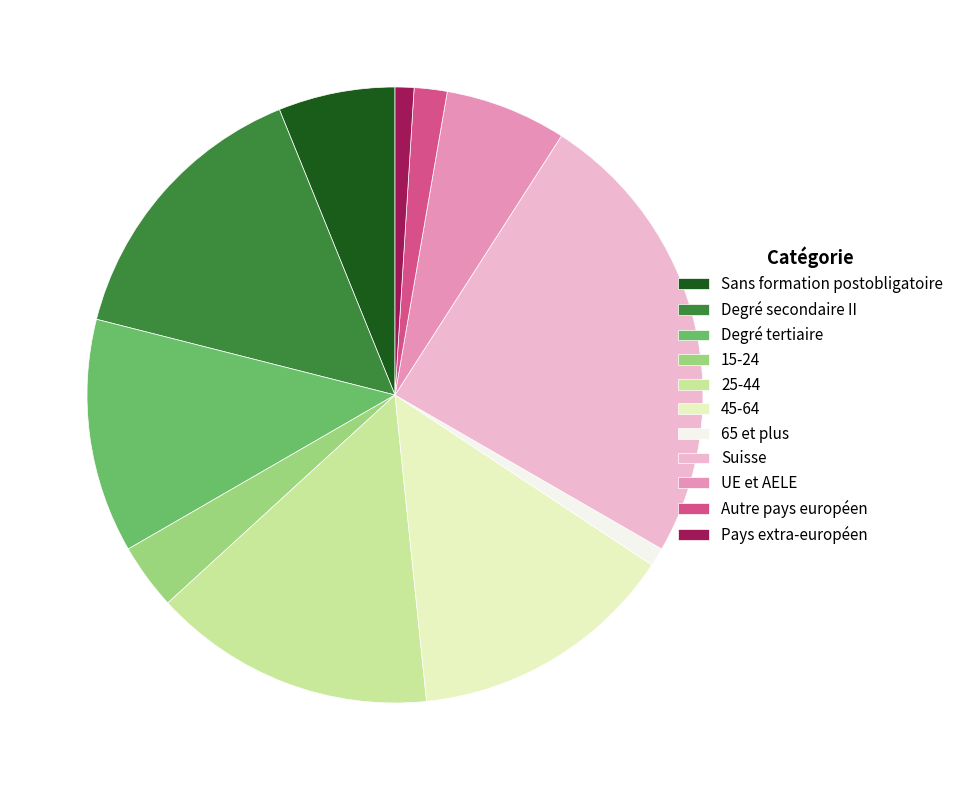

Between Autre pays européen and 65 et plus, which is larger?

Autre pays européen